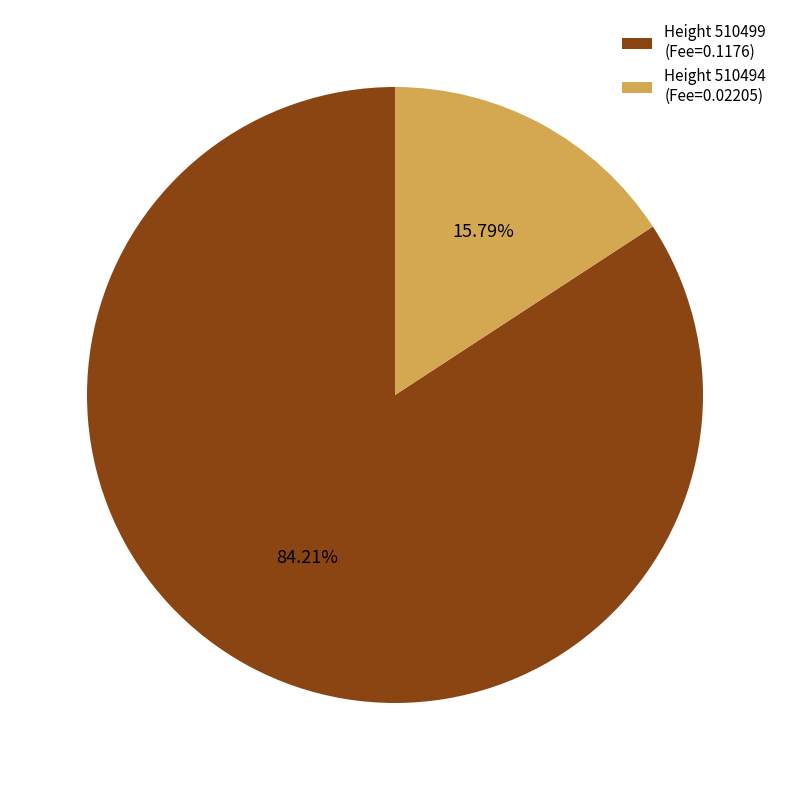

Which category has the smallest portion of the pie?

Height 510494